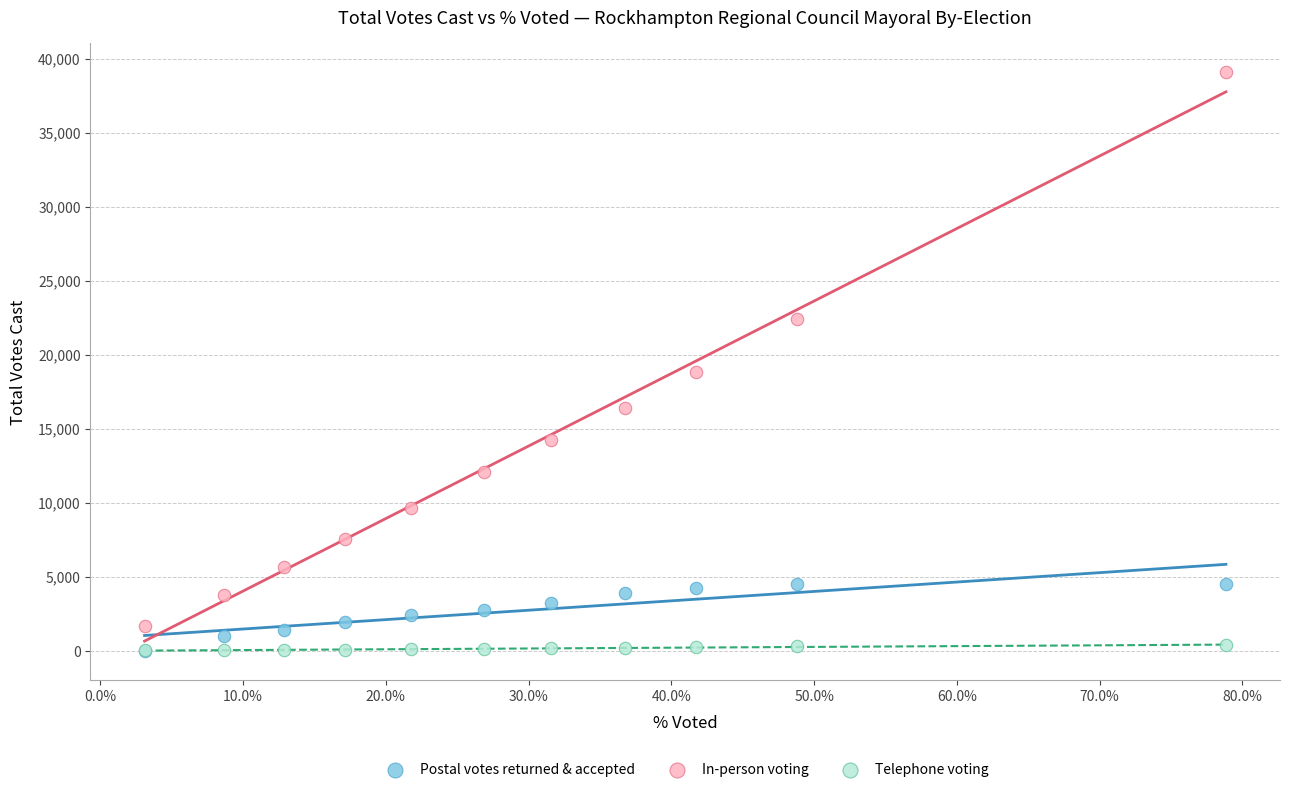

What are all the series names shown in the legend?

Postal votes returned & accepted, In-person voting, Telephone voting